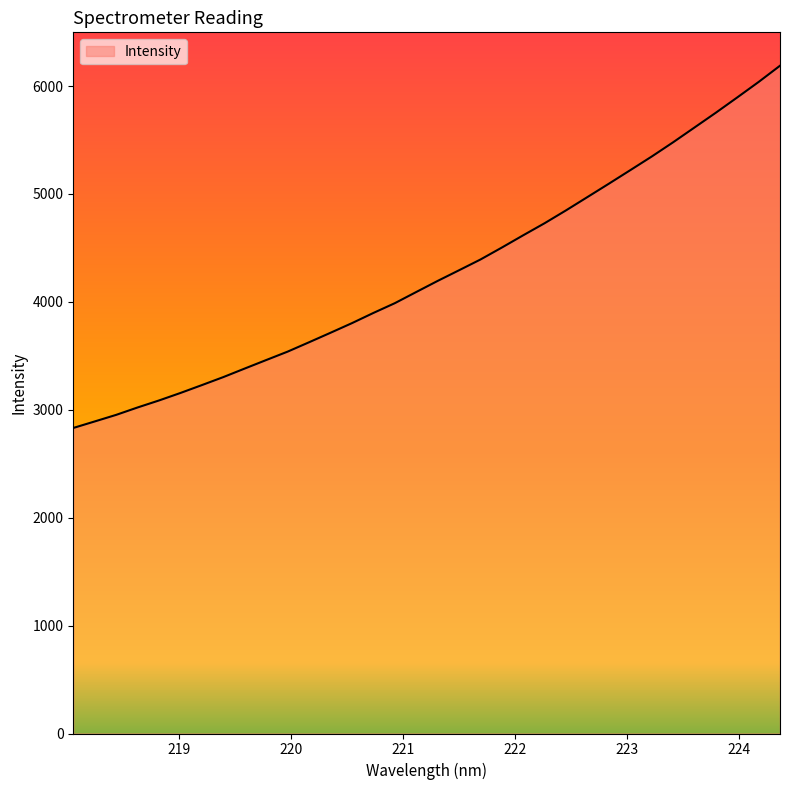

What is the minimum value shown in the chart?

2831.4